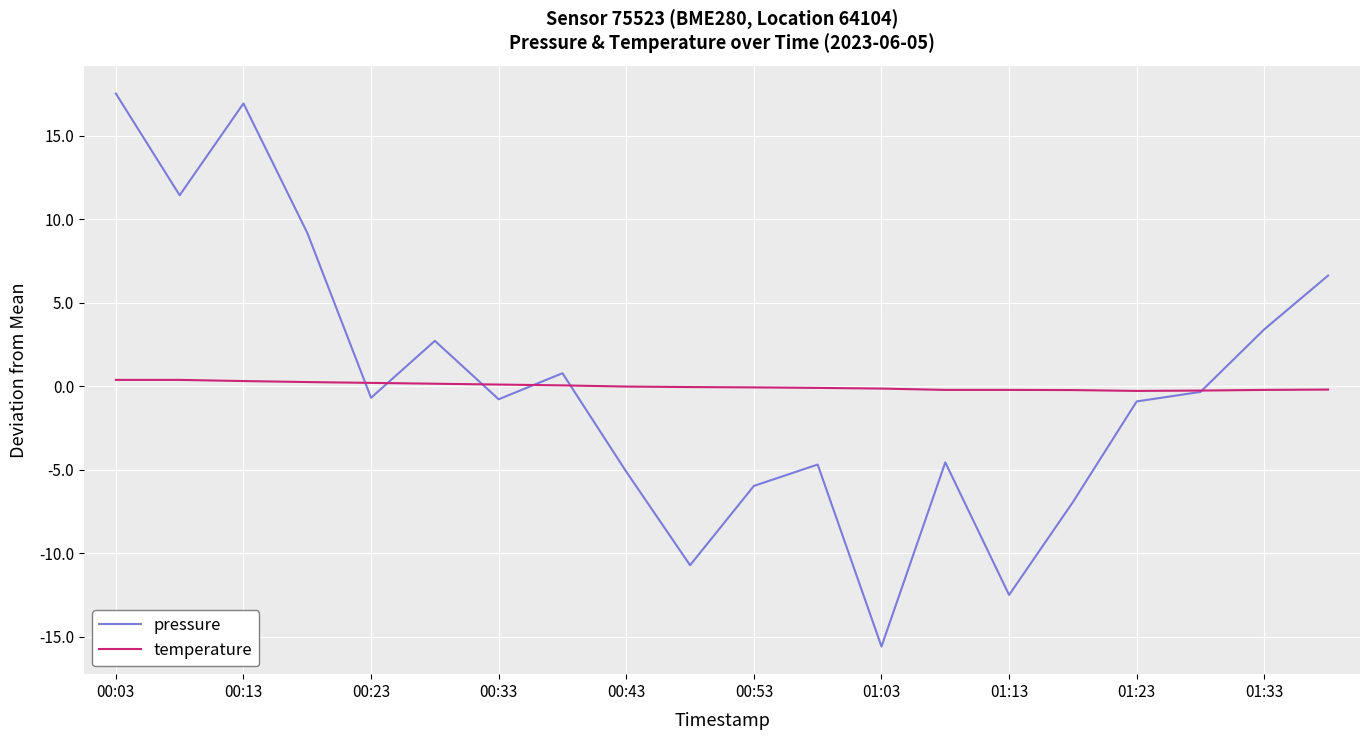

What are all the series names shown in the legend?

pressure, temperature